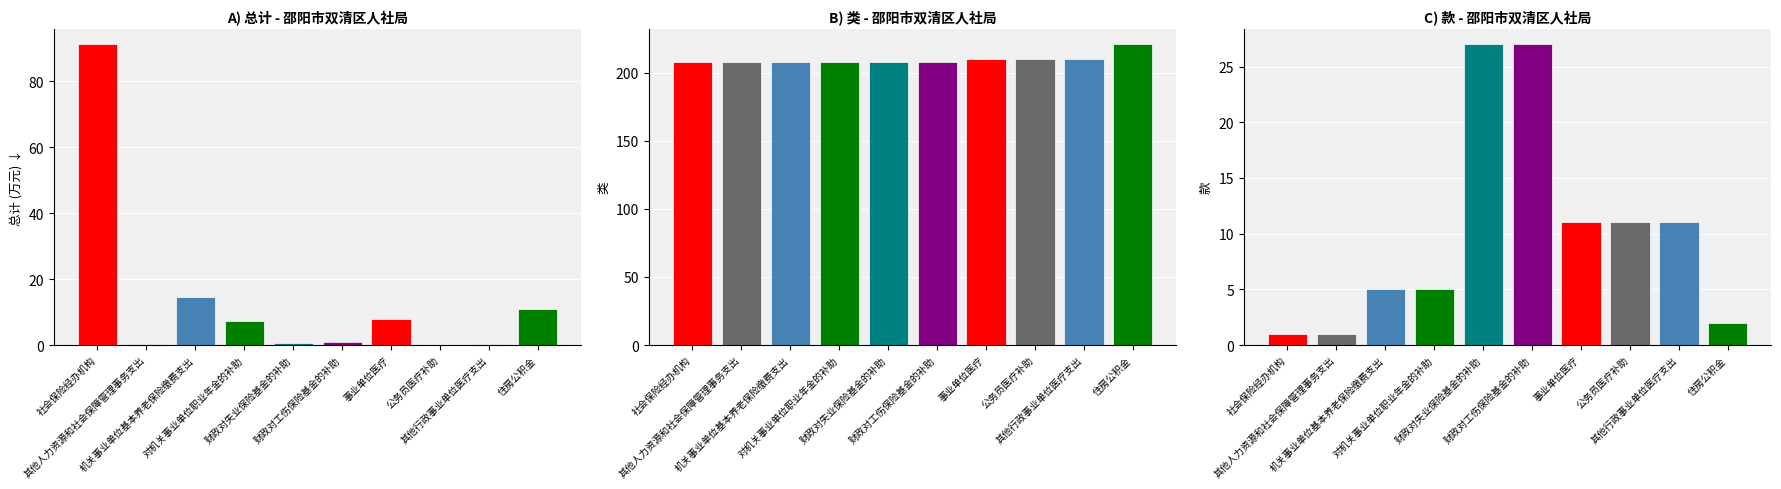

What is the approximate value of 总计(col_5) at 其他人力资源和社会保障管理事务支出?

0.2